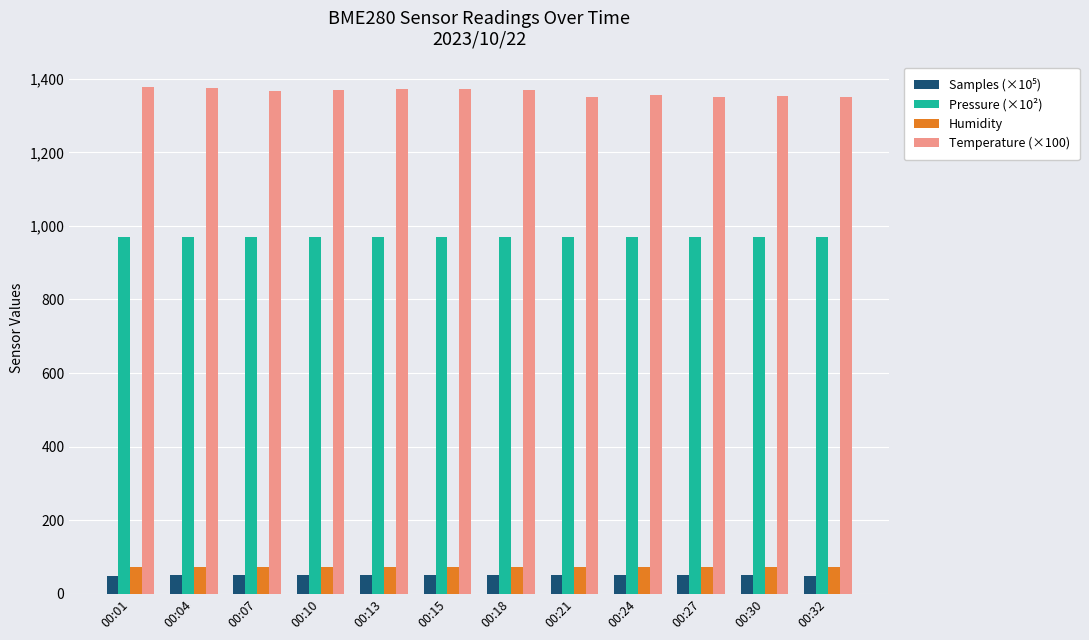

What is the value of the Humidity bar at the 7th from the left?

72.1